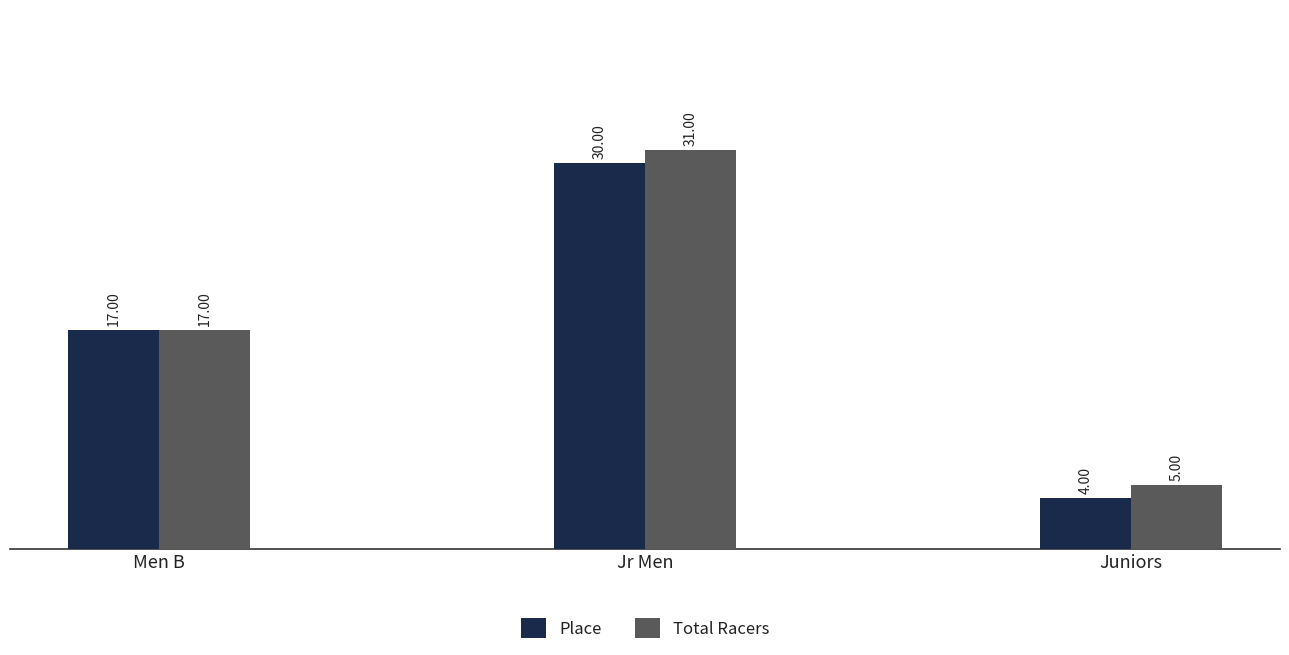

How many distinct data groups are displayed?

2